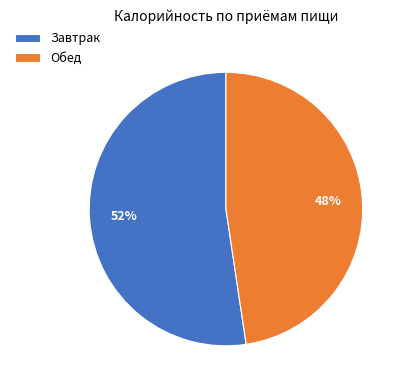

The Завтрак slice represents 52% of the pie. True or false?

True